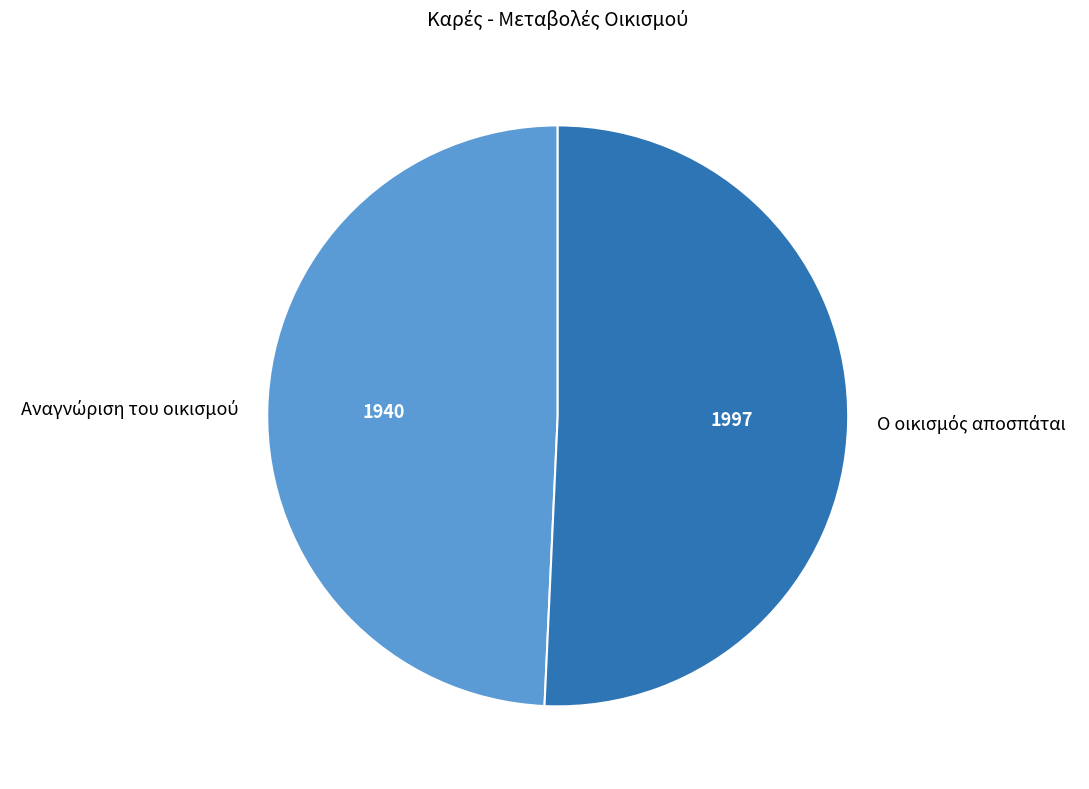

Is there any slice that represents more than half of the pie?

Yes